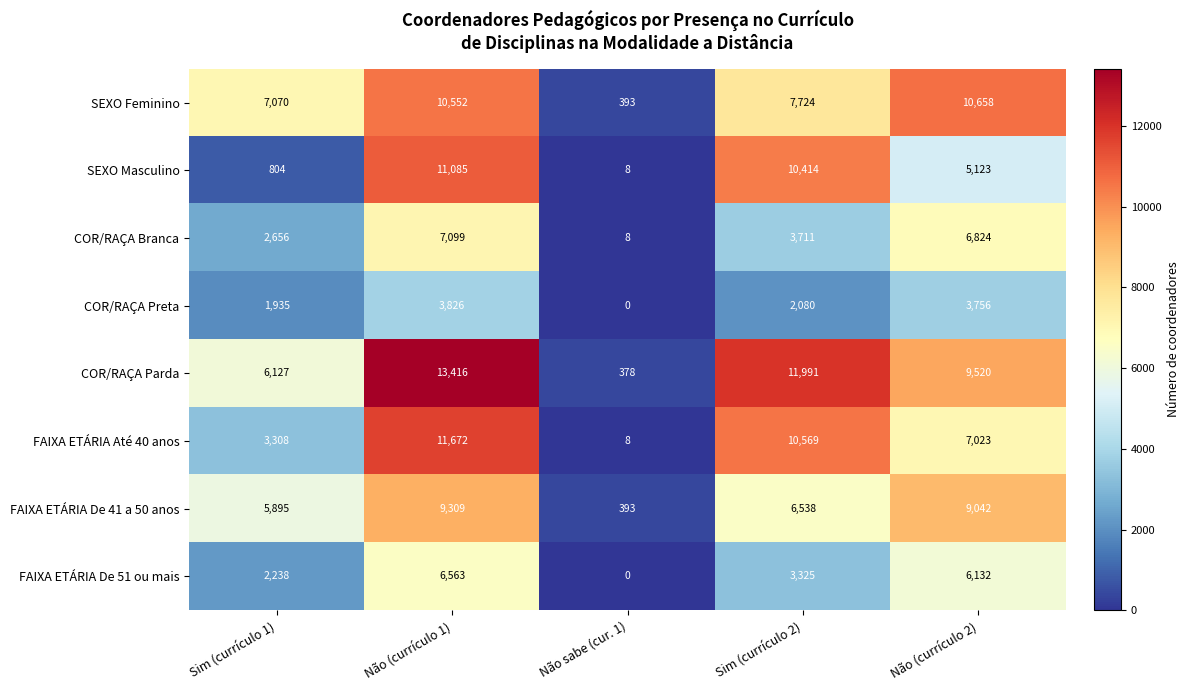

Where is COR/RAÇA Branca nearest to the value 3553?

Sim (currículo 2)